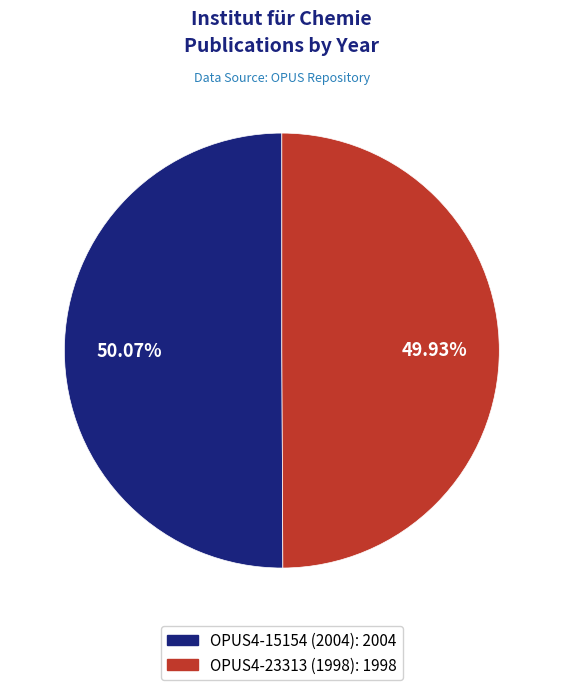

What percentage is NOT represented by OPUS4-23313 (1998)?

50.1%